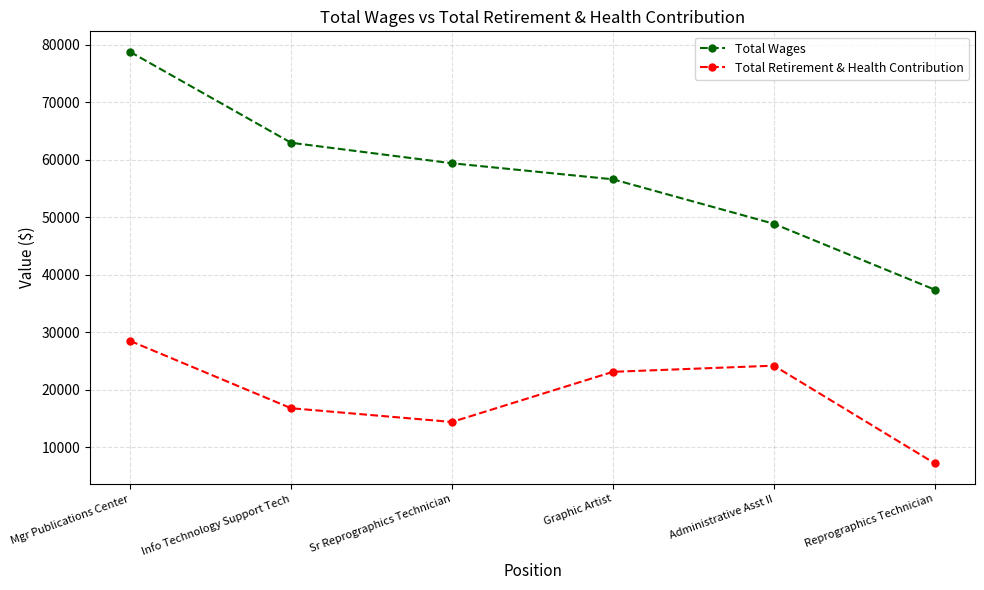

What is the sum of all Total Wages values?

343948